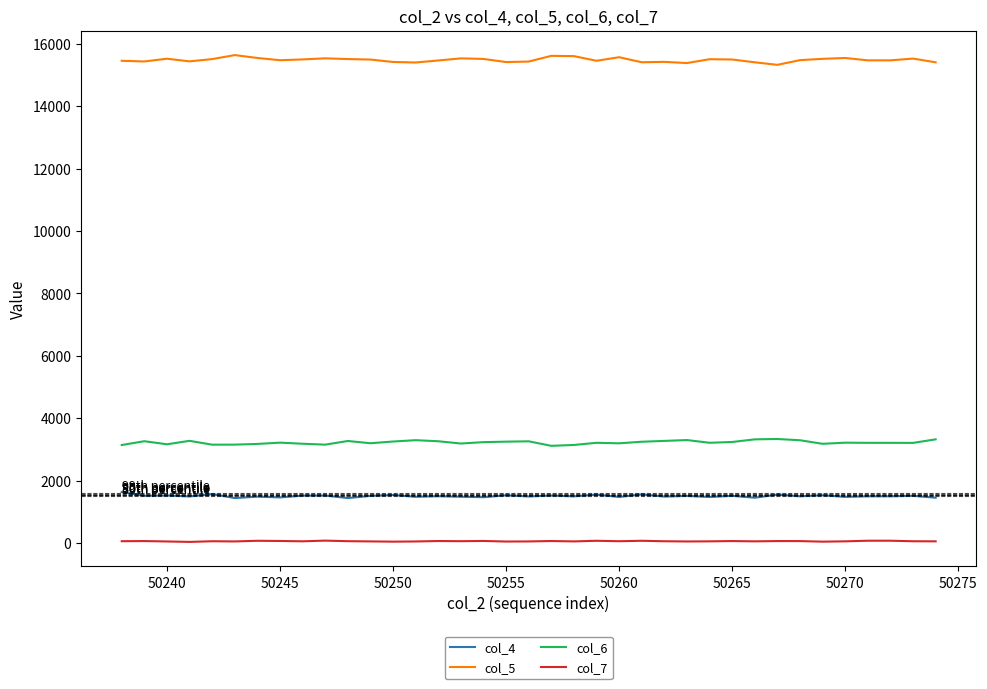

True or false: col_4 and col_6 intersect in this chart.

False